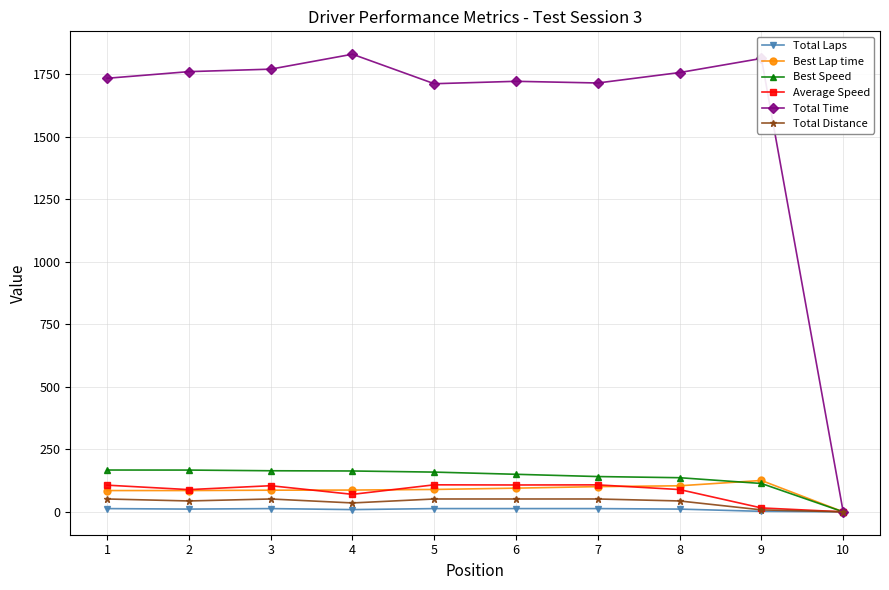

What is the greatest value displayed?

1831.2